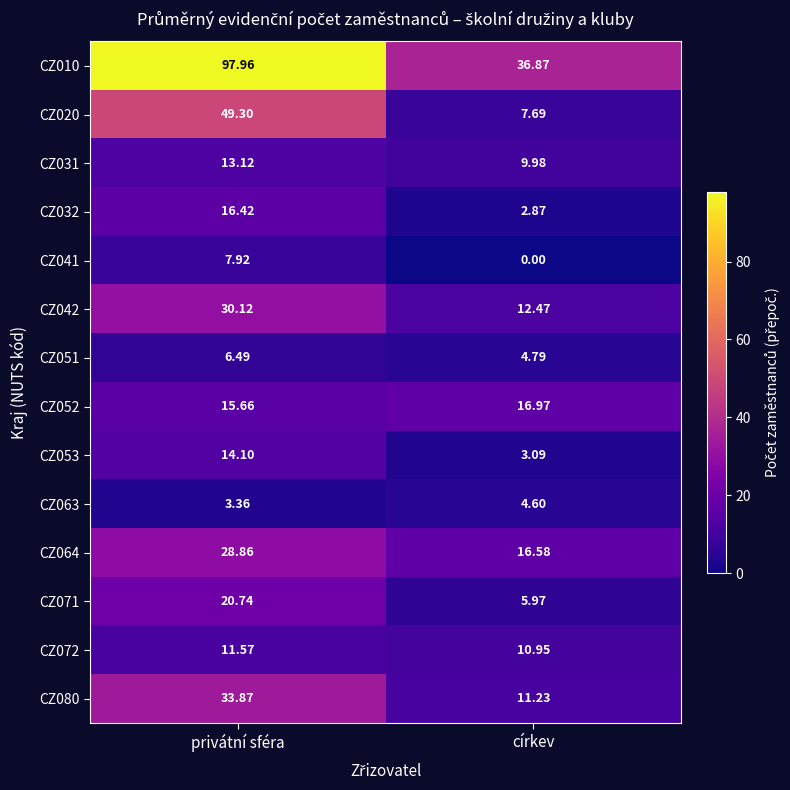

Rank the categories by CZ032 value from highest to lowest.

privátní sféra, církev